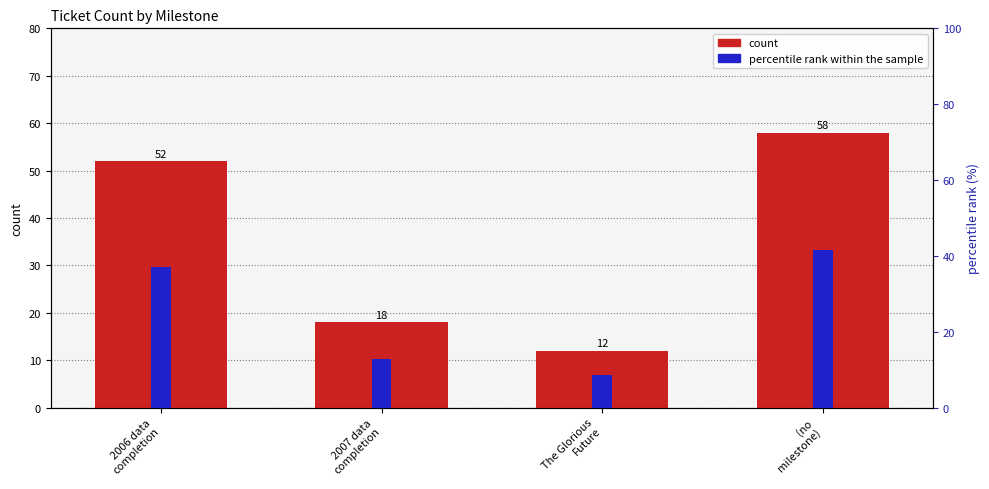

Which category has the lowest value in the percentile rank within the sample series?

The Glorious
Future